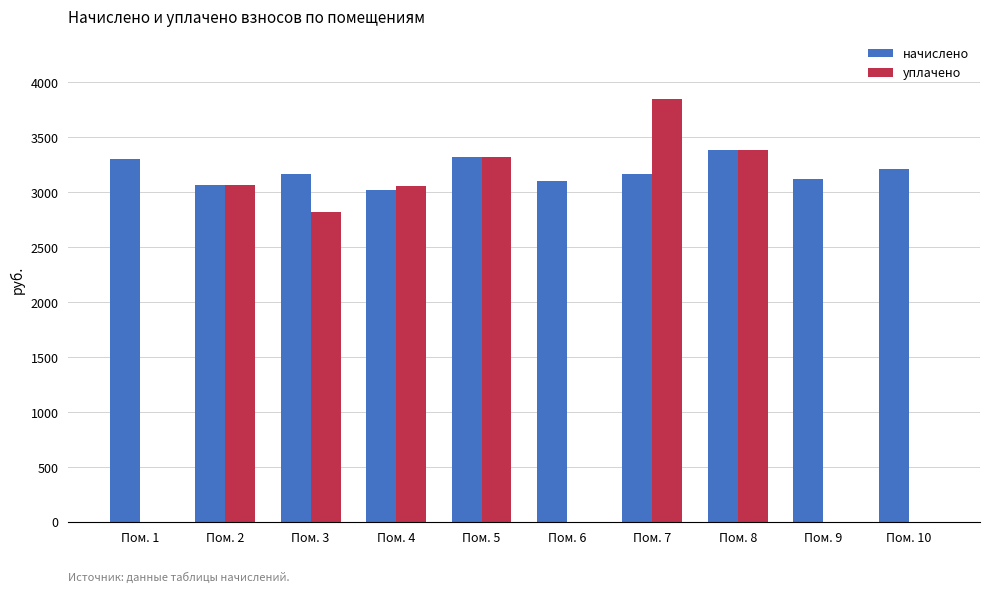

The value of уплачено at Пом. 8 is 1921.9. True or false?

False